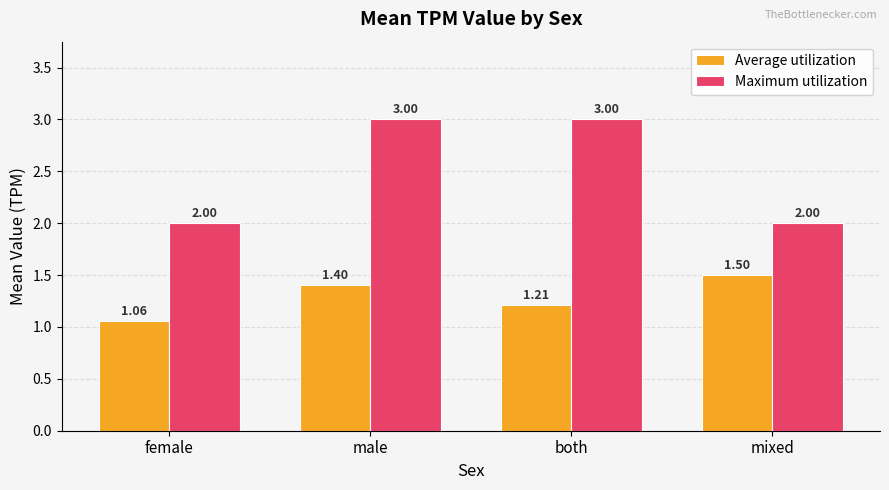

Is it true that Maximum utilization equals 3.0 at both?

True